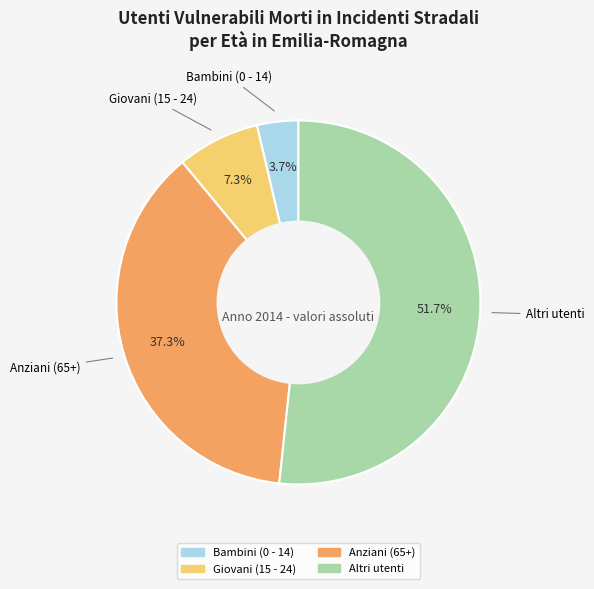

The Bambini (0 - 14) slice represents 4% of the pie. True or false?

True